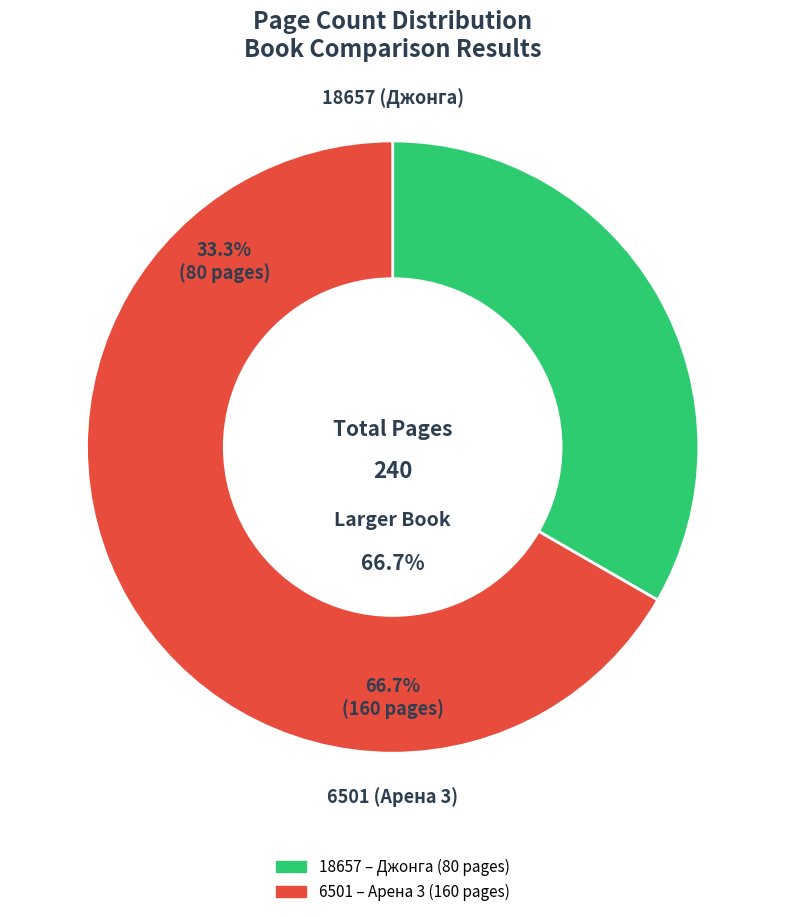

Between 6501 and 18657, which is larger?

6501